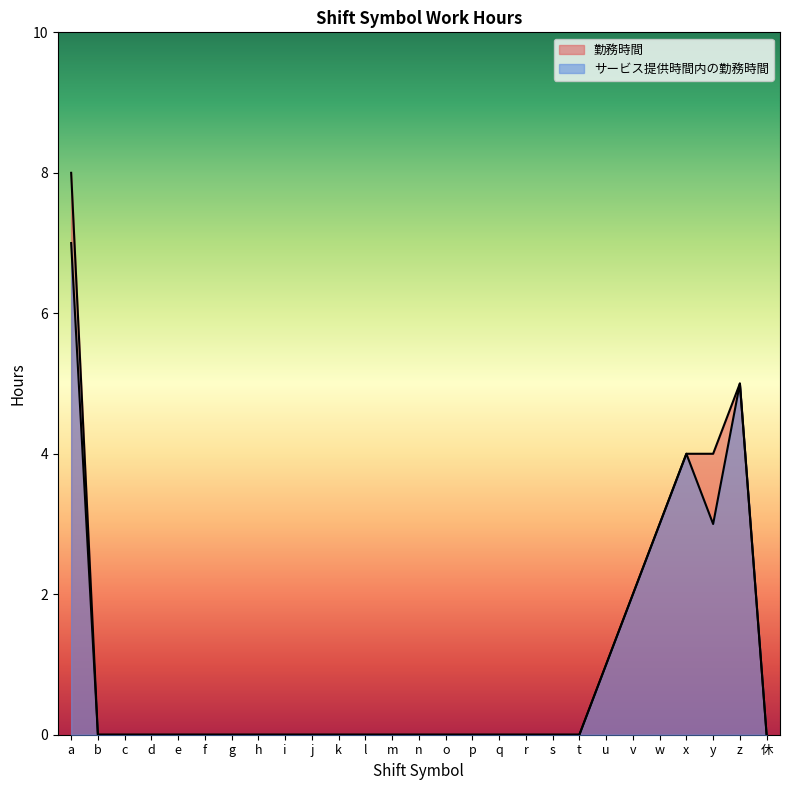

Which series has the widest spread of values?

勤務時間